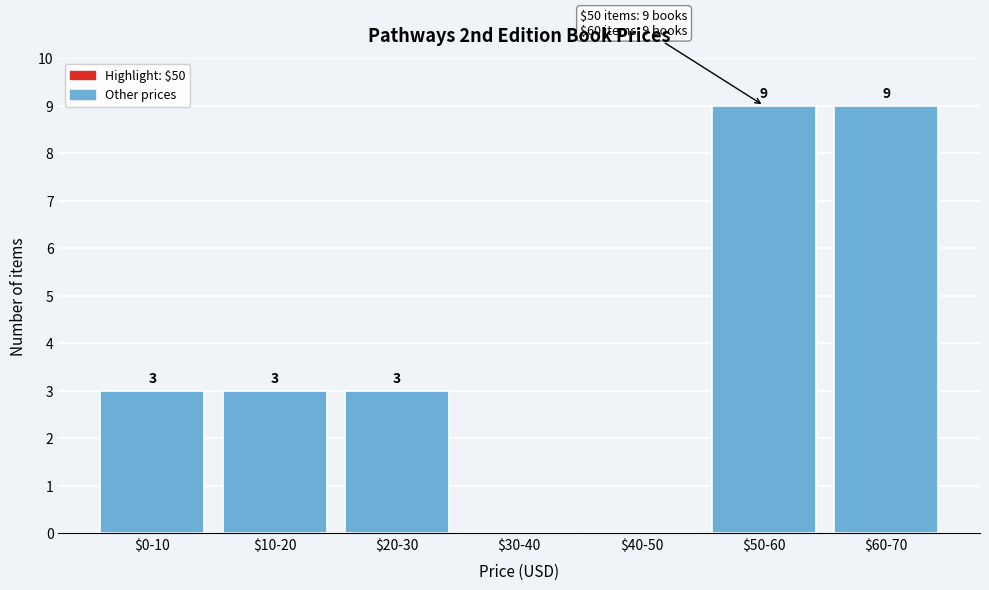

True or false: the data shows -3 at $30-40.

False